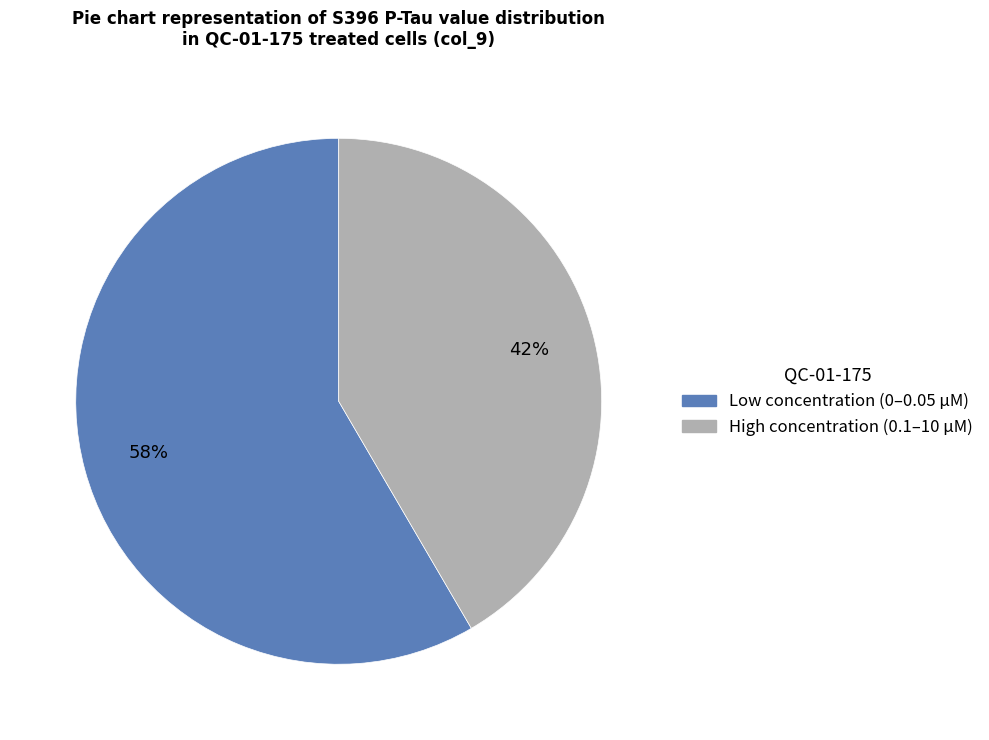

To the nearest percent, what is the average slice percentage?

50%